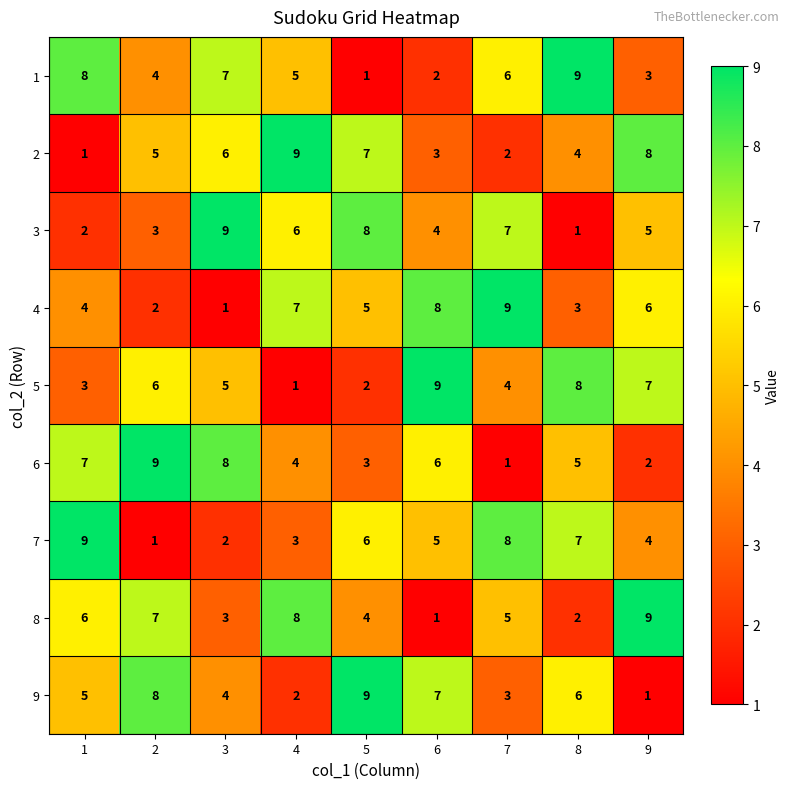

Which series changed the most between 5 and 7?

9